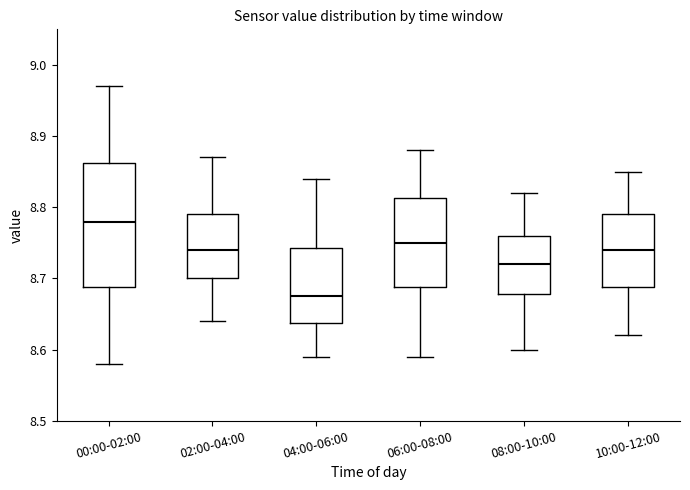

Where is the upper edge of the box for 10:00-12:00 on the y-axis? The values are not printed on the chart, so give them approximately, as read against the axis.

8.79